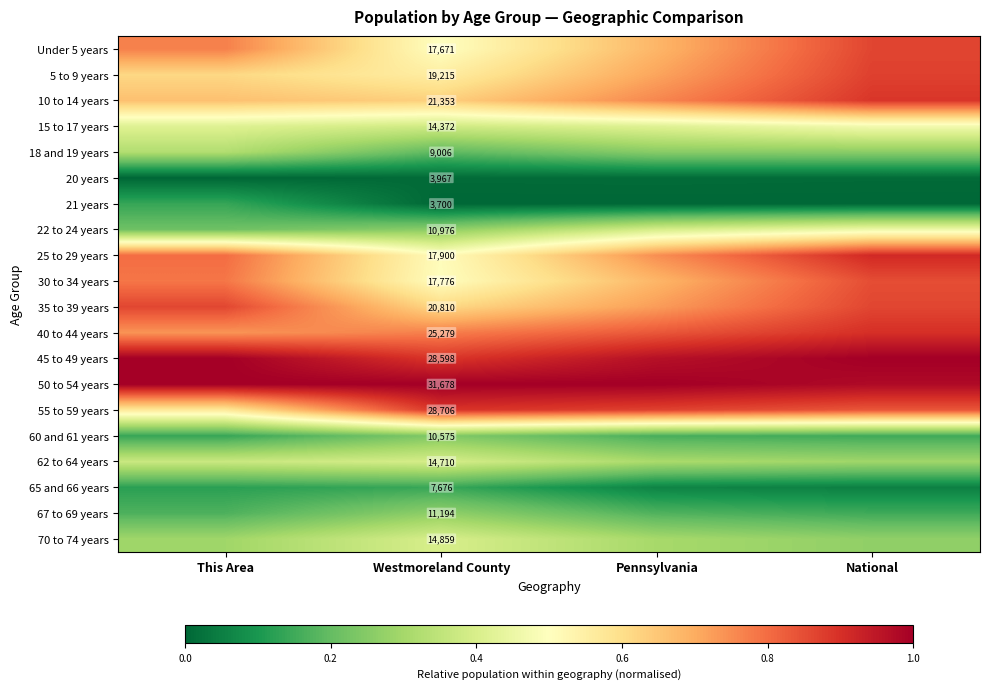

Is the value of 10 to 14 years at Westmoreland County greater than the value of 22 to 24 years at Westmoreland County?

Yes